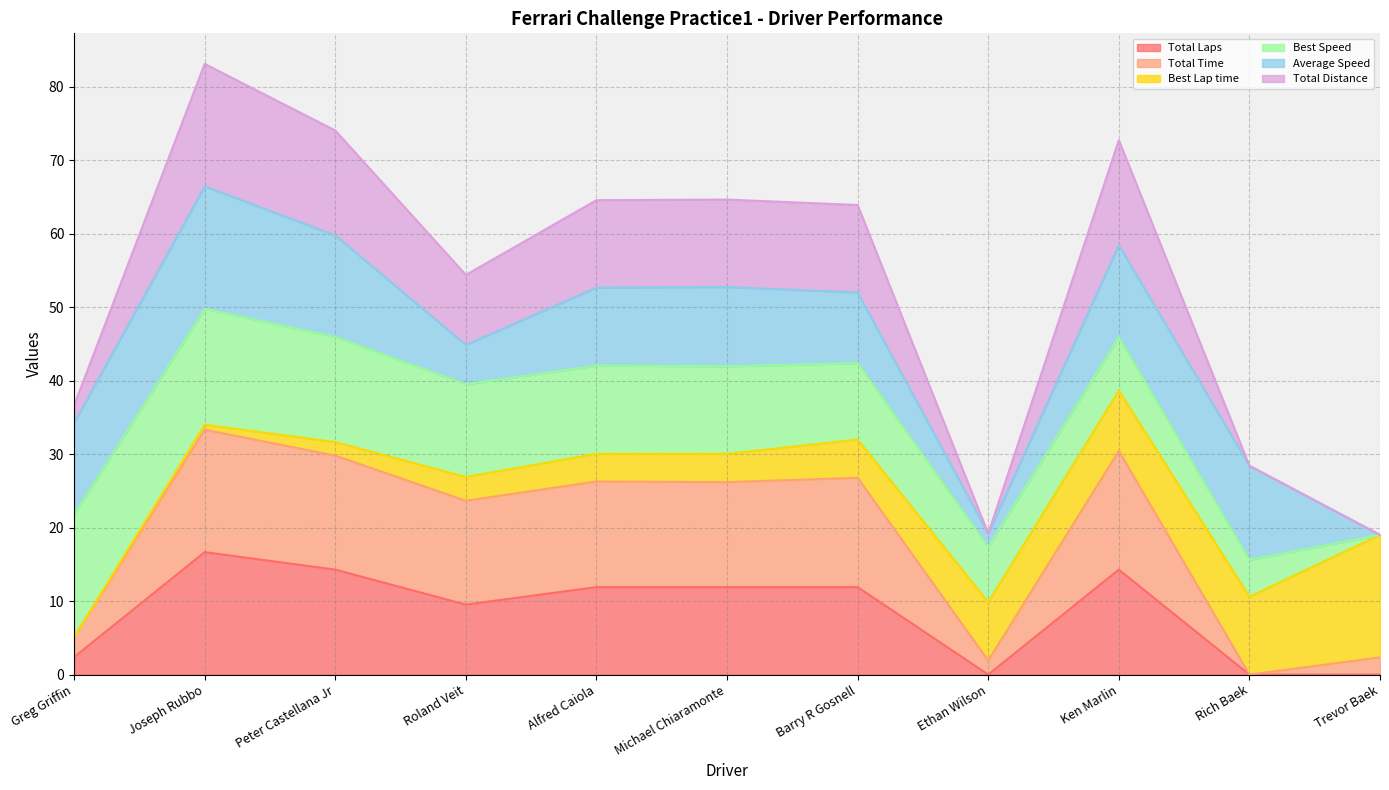

In Total Distance, how many points are higher than both neighbors (excluding endpoints)?

4